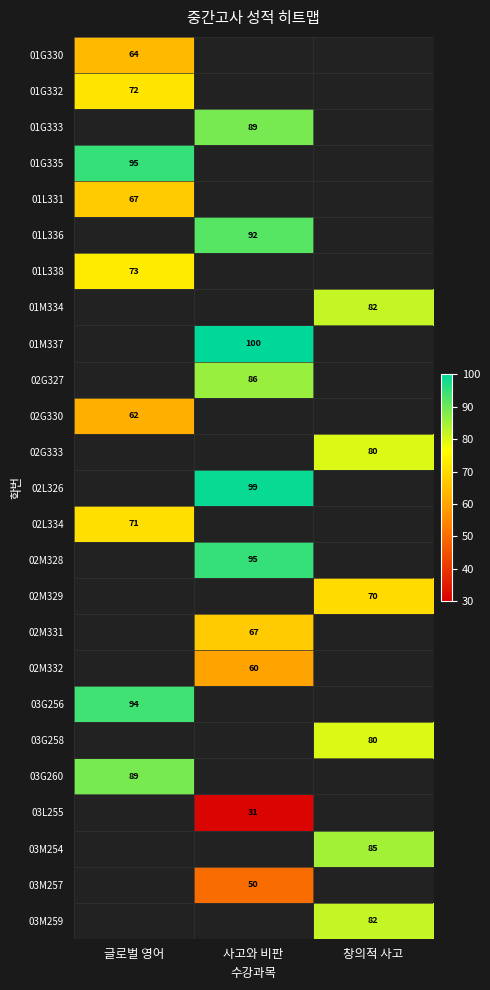

True or false: 03M259 has a value of 82 at 창의적 사고.

True